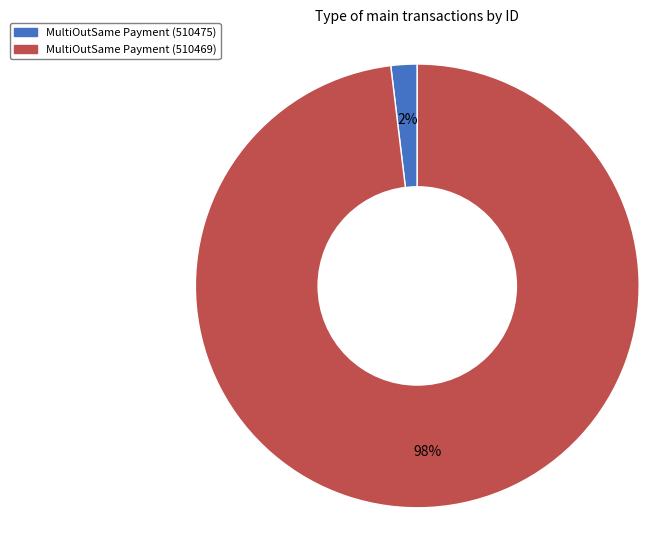

Which category has the biggest portion of the pie?

MultiOutSame Payment (510469)